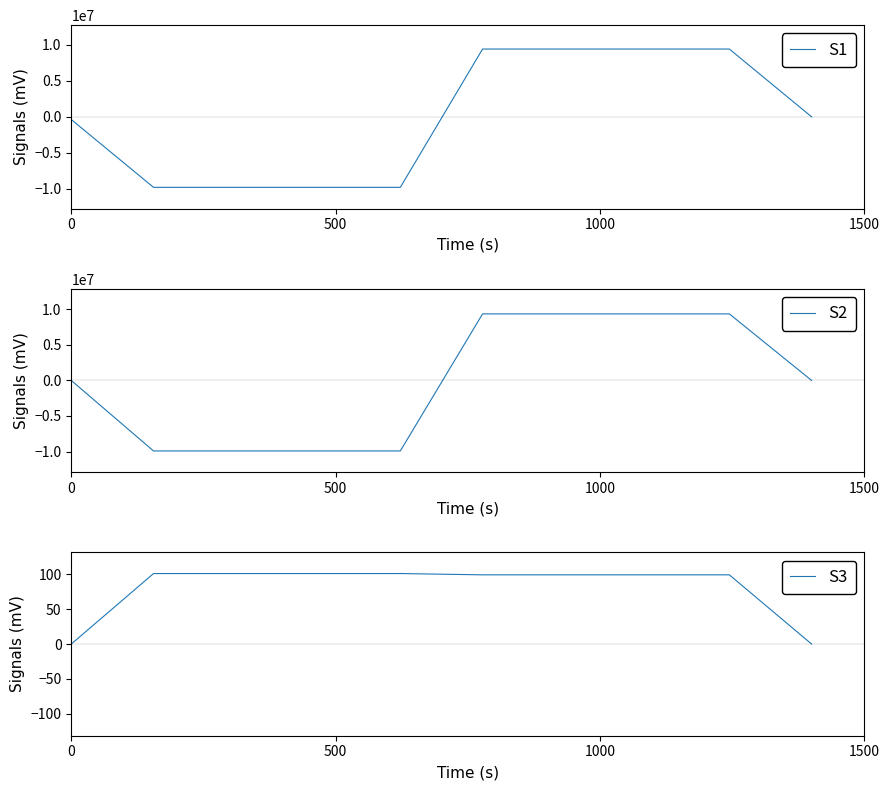

Rank the series by their average value, from lowest to highest.

S2, S1, S3